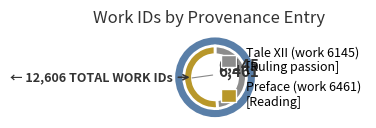

Is there a majority slice in this chart?

Yes